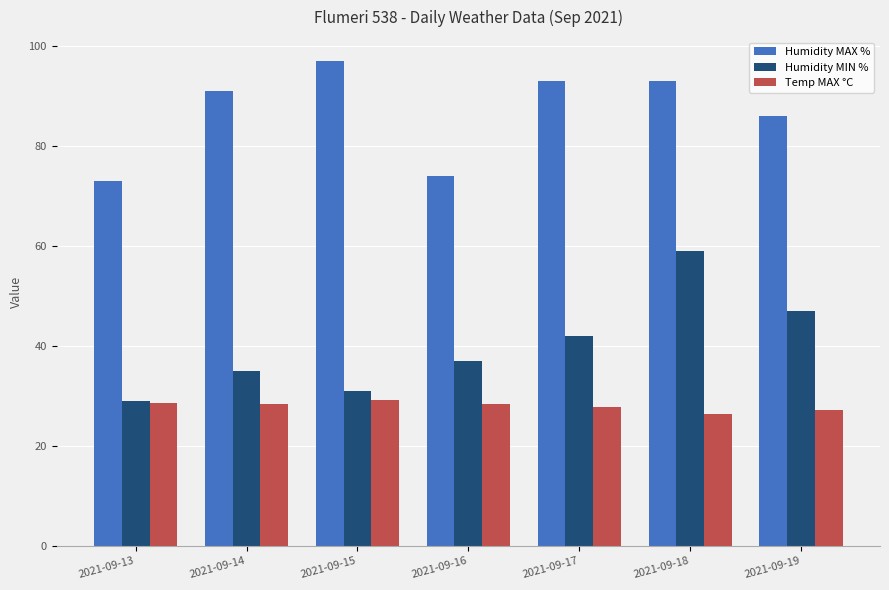

What is the difference between the highest and lowest values at 2021-09-16?

45.7